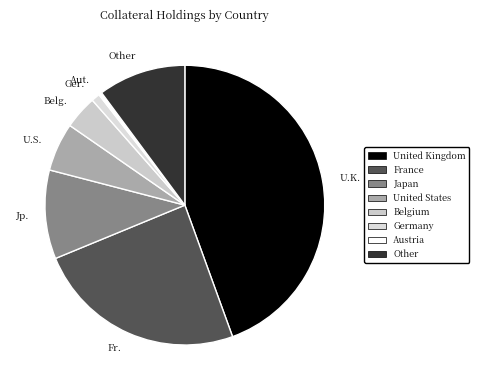

What is the smallest slice in the pie chart?

Aut.